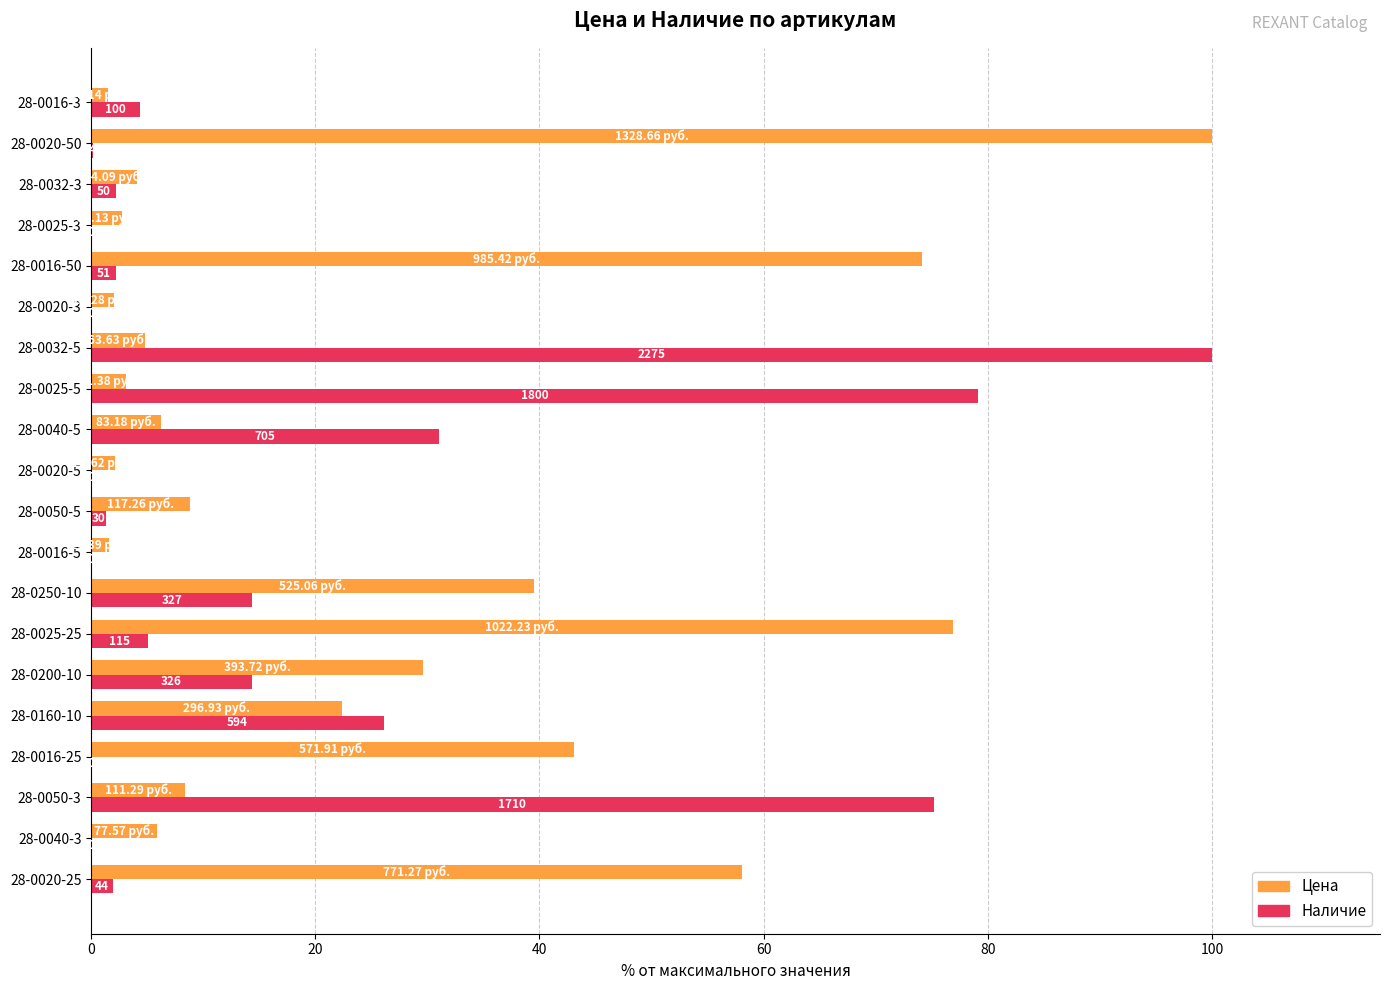

Which series has the largest total across all categories?

Цена